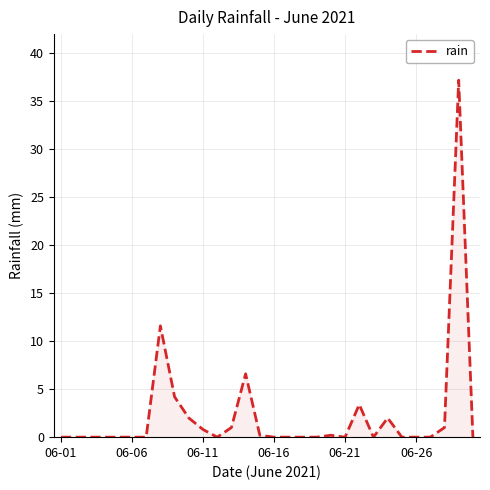

What is the greatest value displayed?

37.2